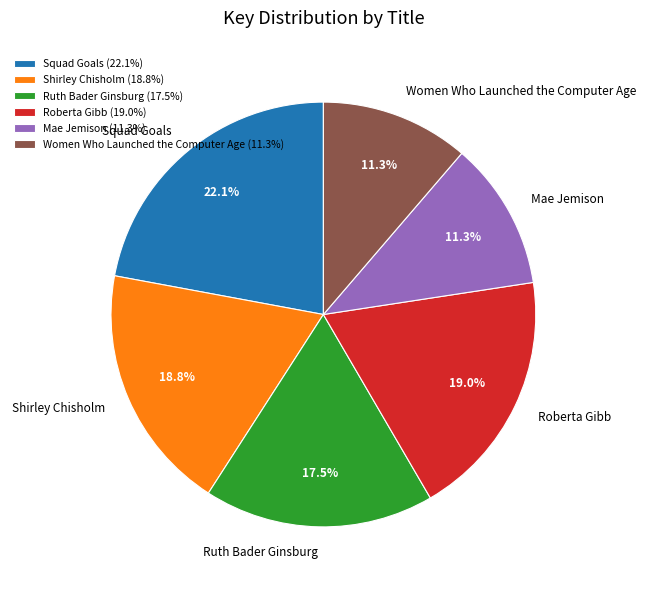

What is the largest slice in the pie chart?

Squad Goals